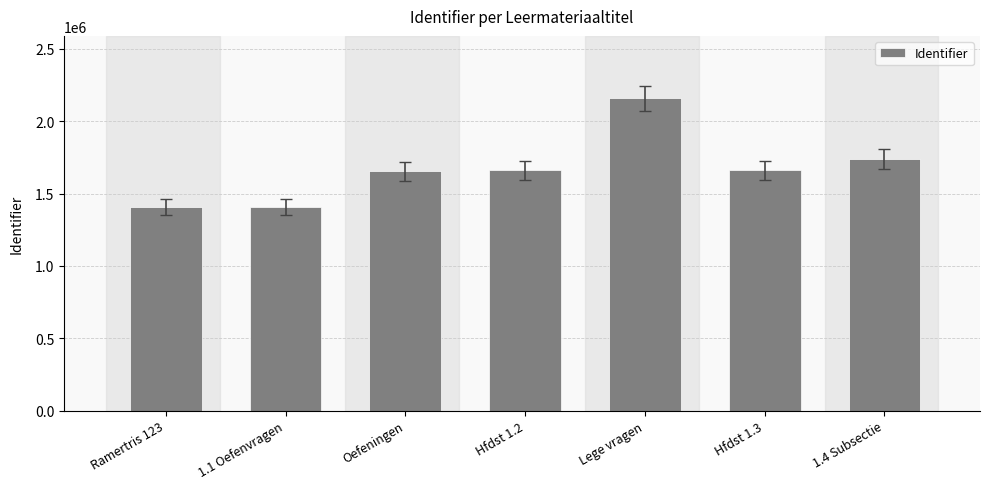

What is the smallest value displayed?

1405413